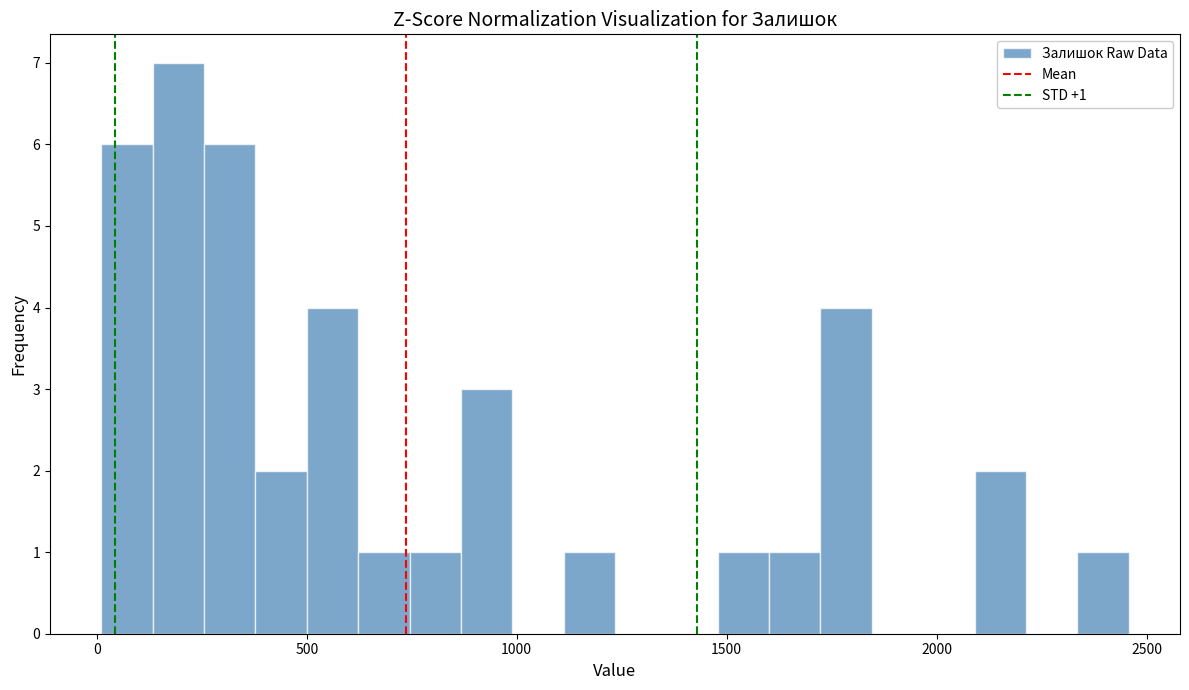

Read against the x-axis, roughly where is the centre of the tallest bar?

200